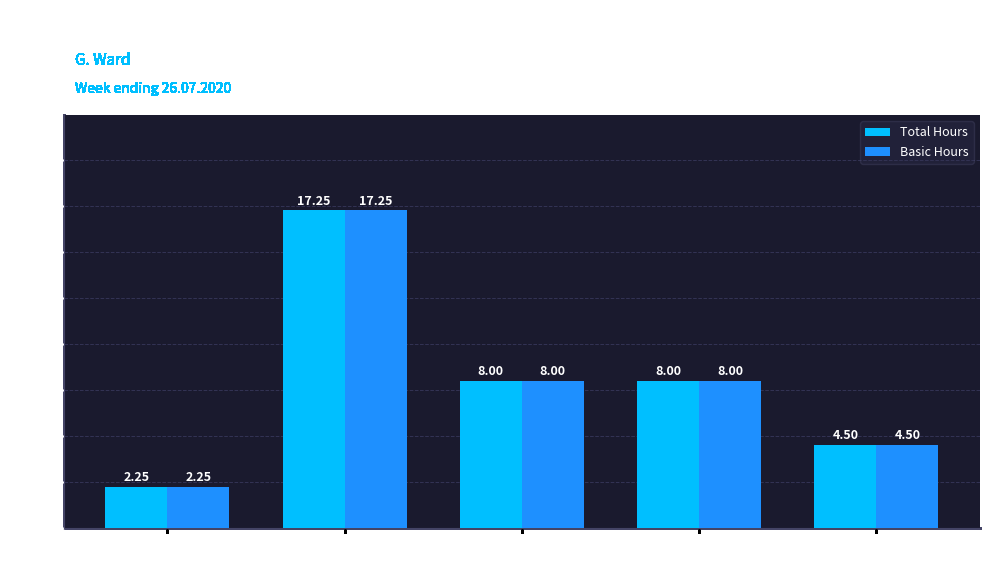

At which category does the chart reach its peak across all series?

panels